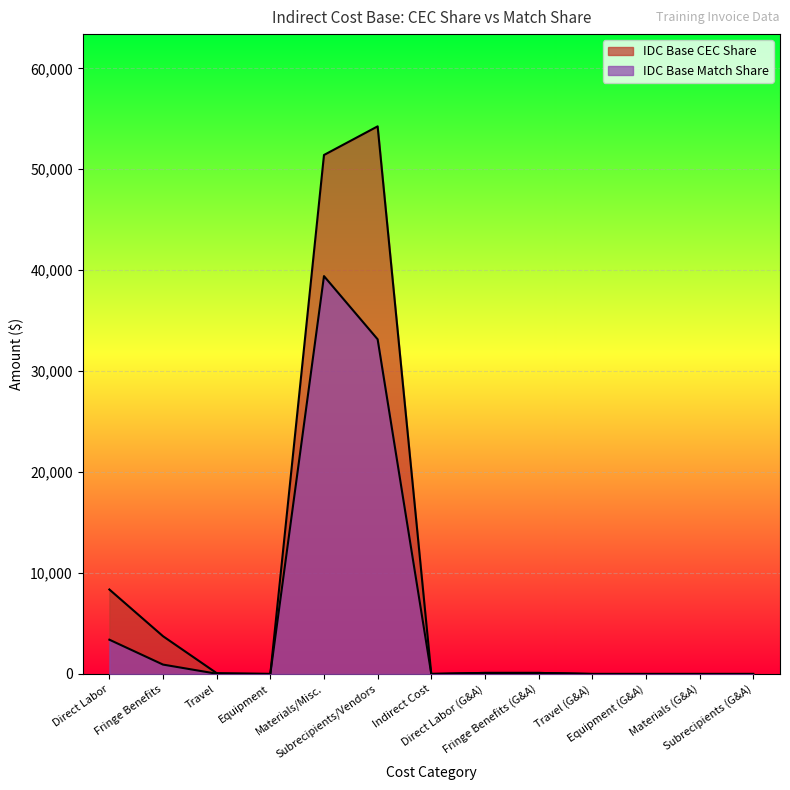

Which series has the widest spread of values?

IDC Base CEC Share